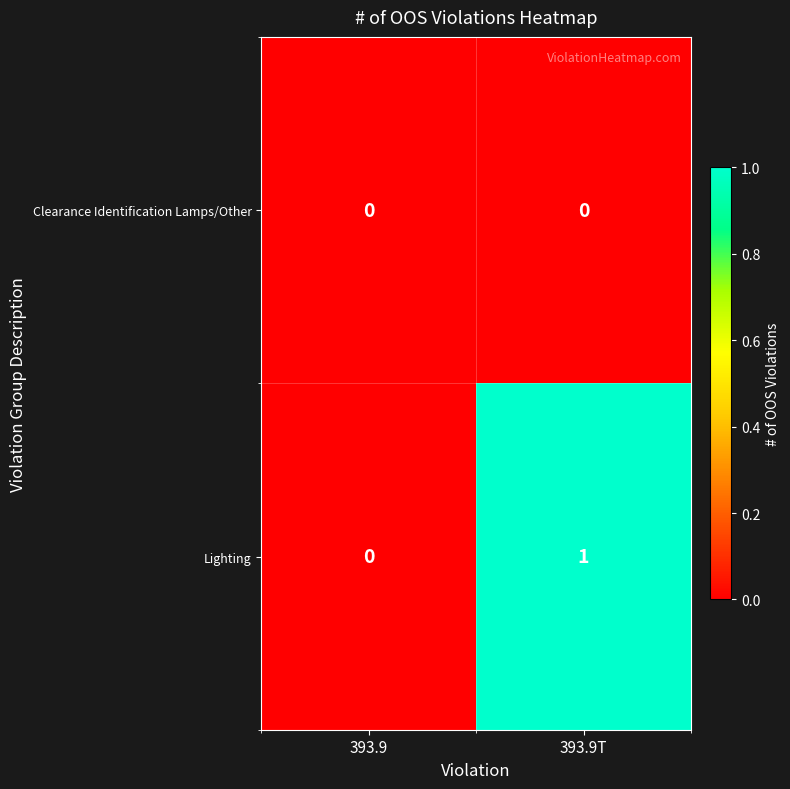

Reading left to right, transcribe all the data shown in this chart.

Clearance Identification Lamps/Other: 0	0
Lighting: 0	1